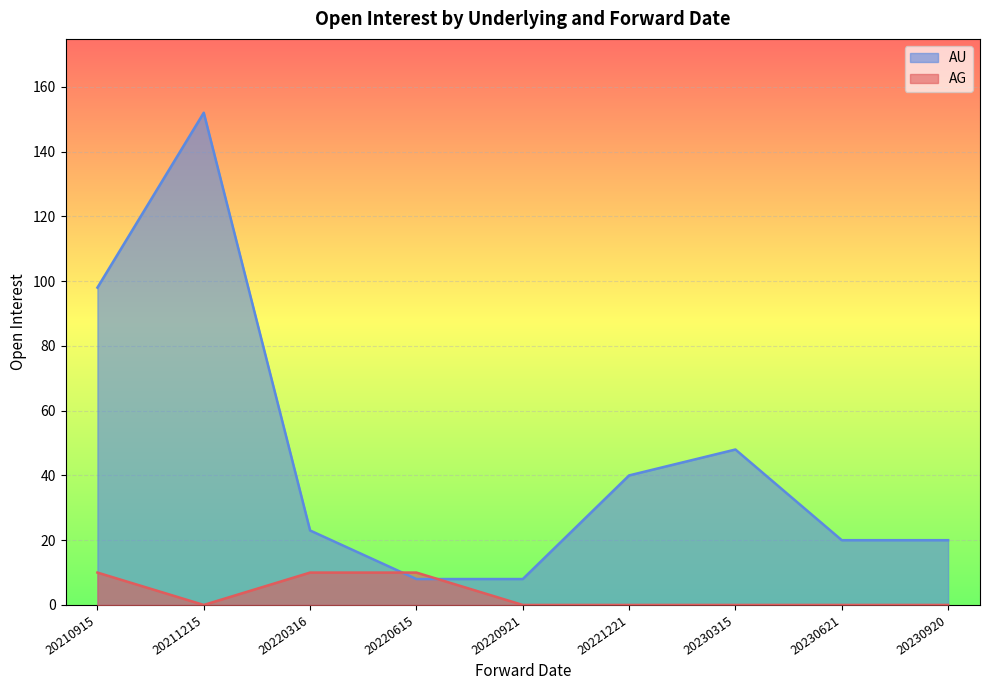

What is the sum of all values?

417